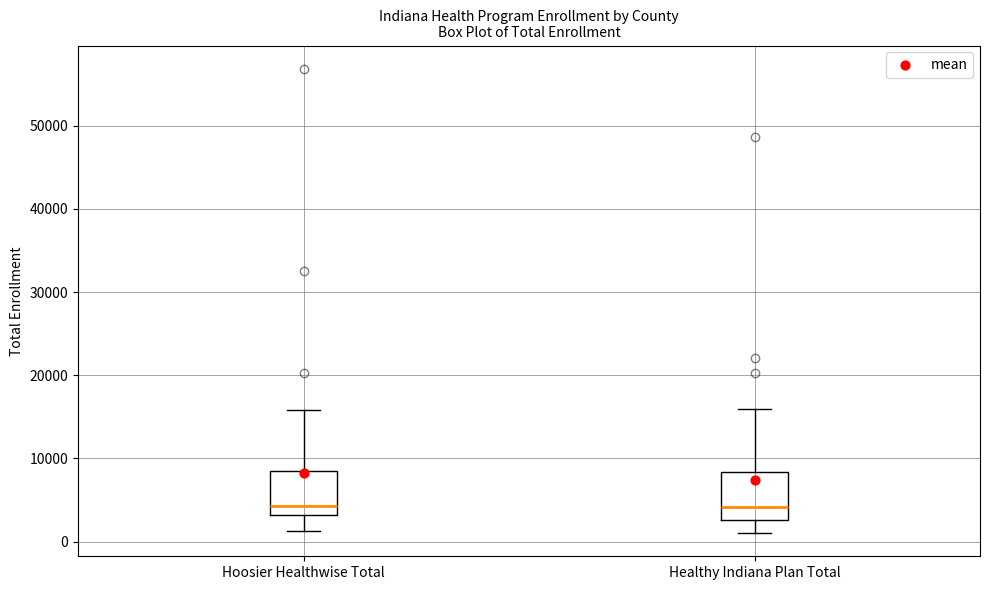

Reading left to right, read every box against the y-axis: the position of its median line, the range the box covers, and the ends of its whiskers. The values are not printed on the chart, so give them approximately, as read against the axis.

Hoosier Healthwise Total: median 4000, box 3000 to 9000, whiskers 1000 to 16000
Healthy Indiana Plan Total: median 4000, box 3000 to 8000, whiskers 1000 to 16000